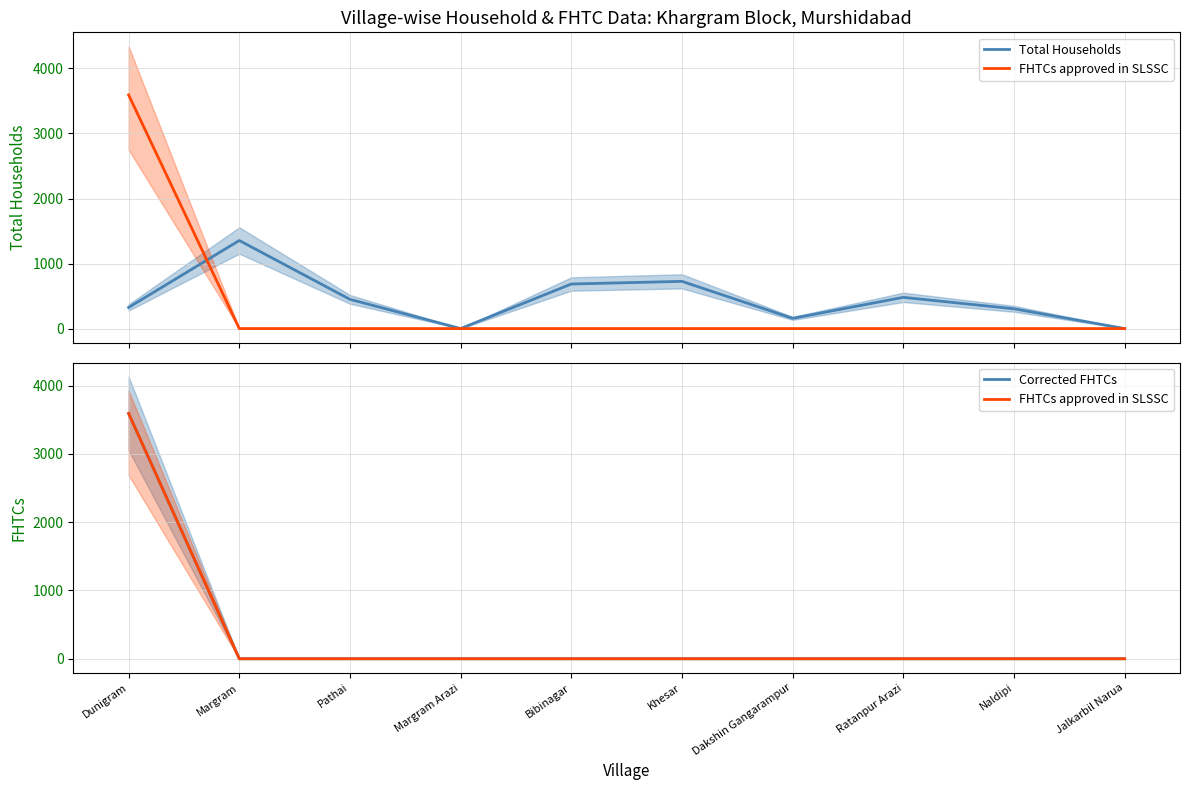

What is the label of the 4th point from the right?

Dakshin Gangarampur